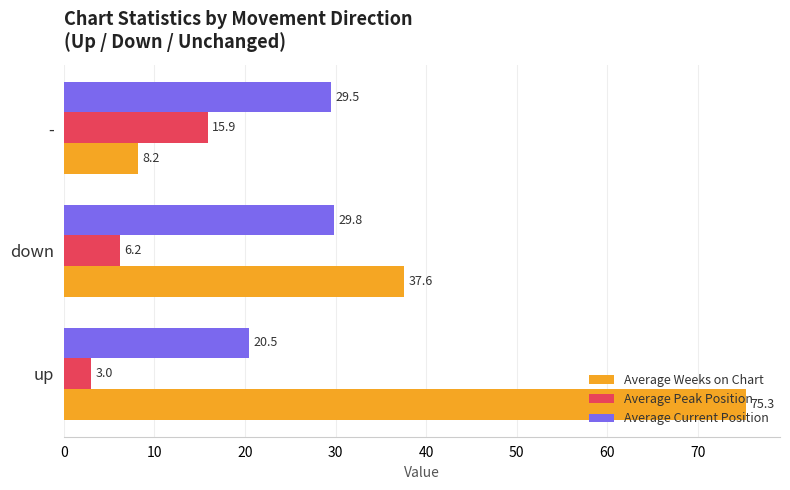

What value does the Average Current Position series have at -?

29.5